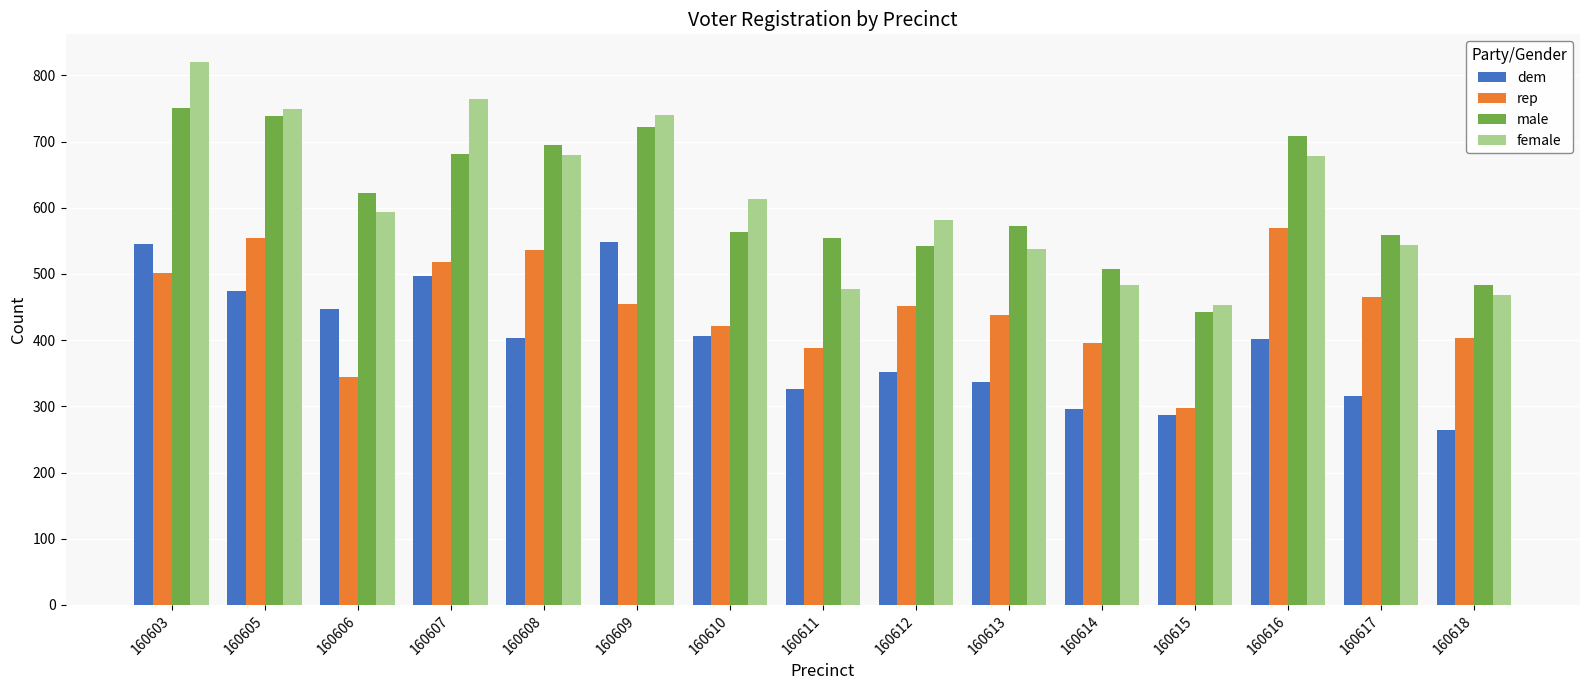

What are all the series names shown in the legend?

dem, rep, male, female